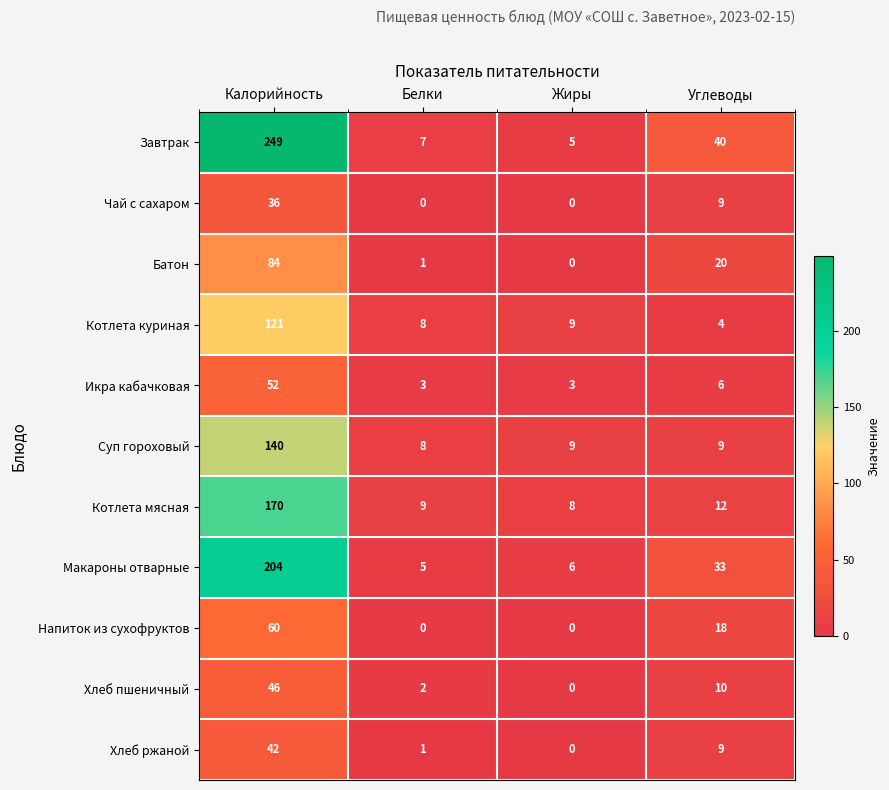

Where is Завтрак nearest to the value 127?

Углеводы